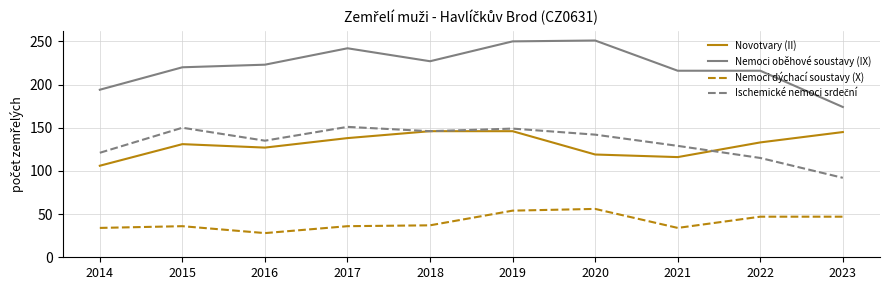

The value of Nemoci dýchací soustavy (X) at 2015 is 8. True or false?

False